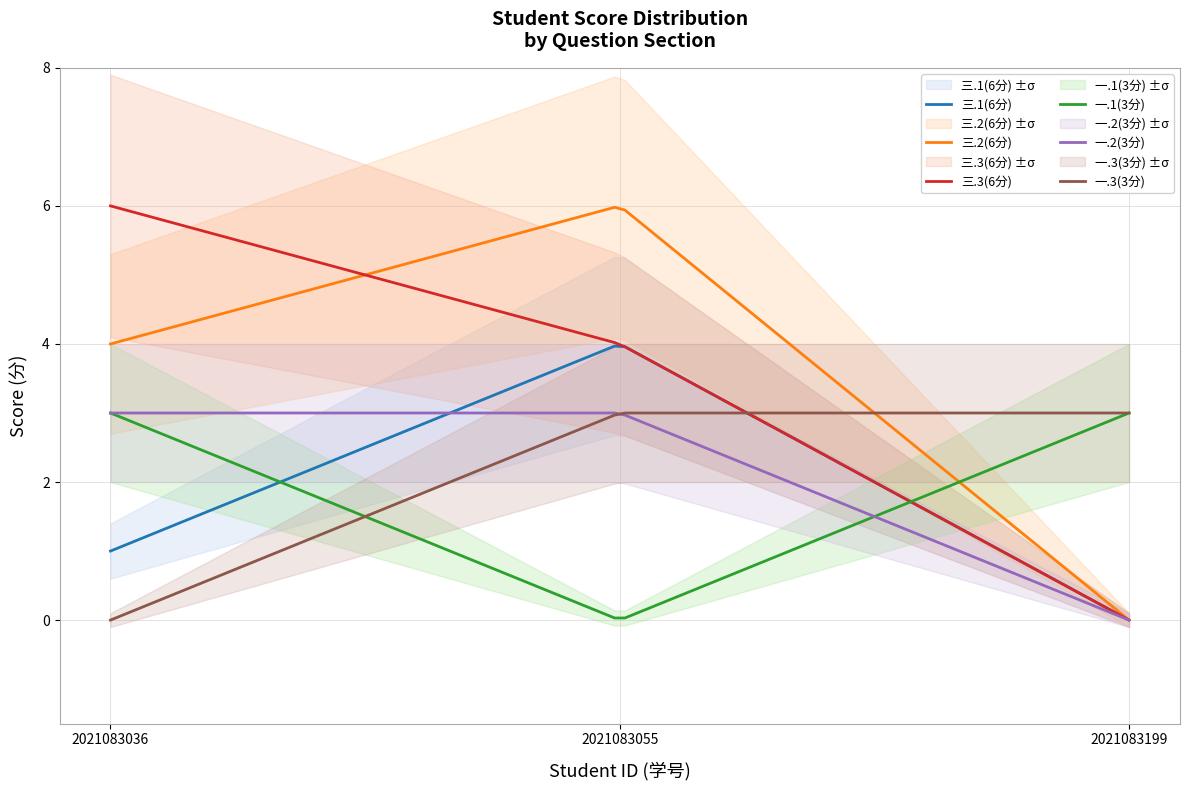

Is it true that 三.3(6分) equals 3 at 2021083199?

False